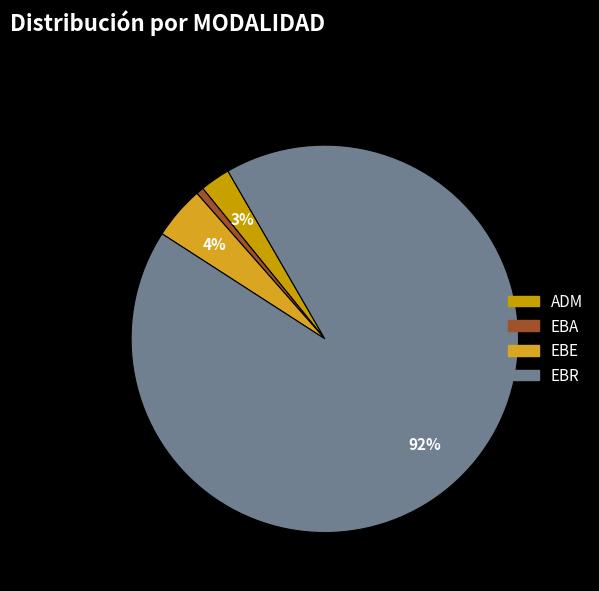

Does EBR account for over 50% of the chart?

Yes